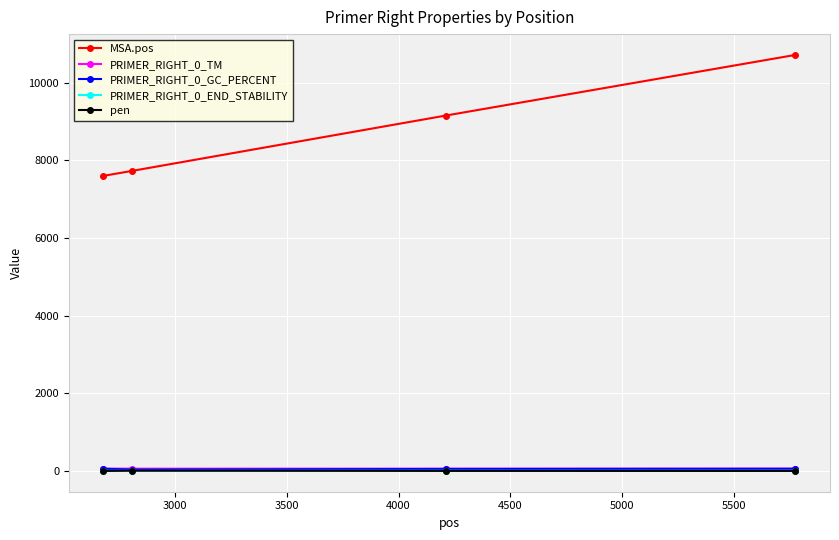

Which series has the largest range (max minus min)?

MSA.pos